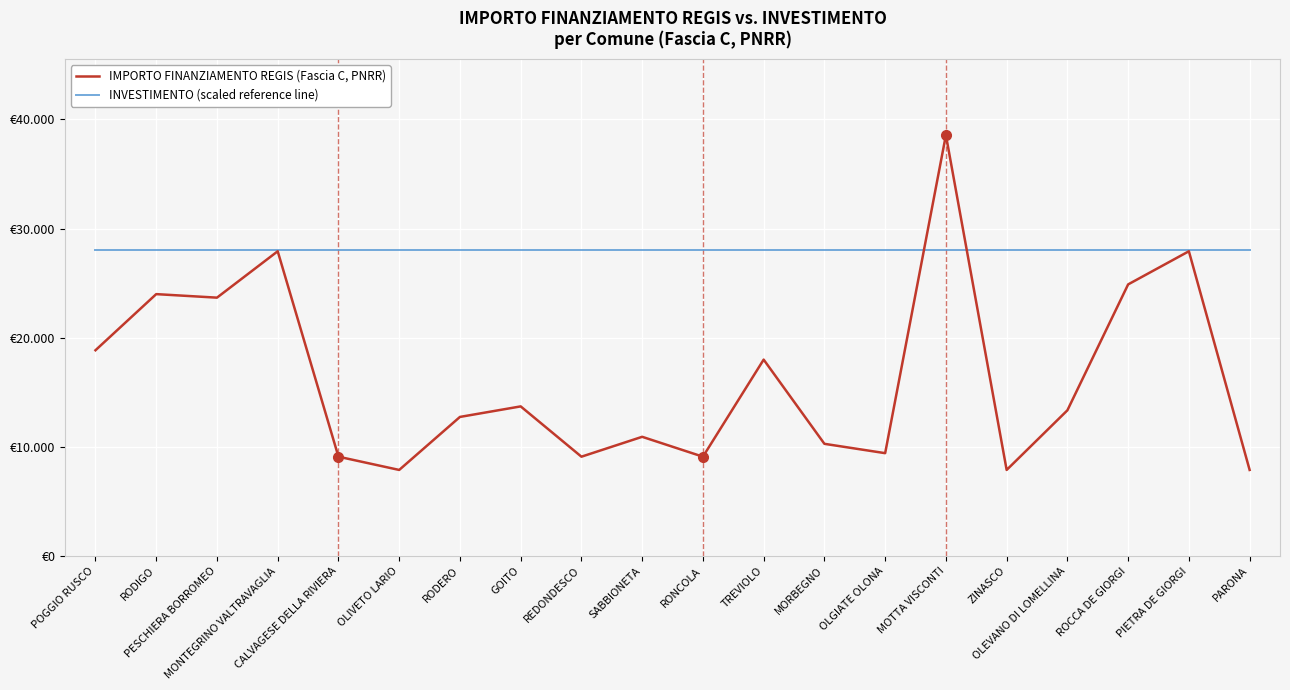

Where do IMPORTO FINANZIAMENTO REGIS (Fascia C, PNRR) and INVESTIMENTO (scaled reference line) first cross each other?

OLGIATE OLONA and MOTTA VISCONTI